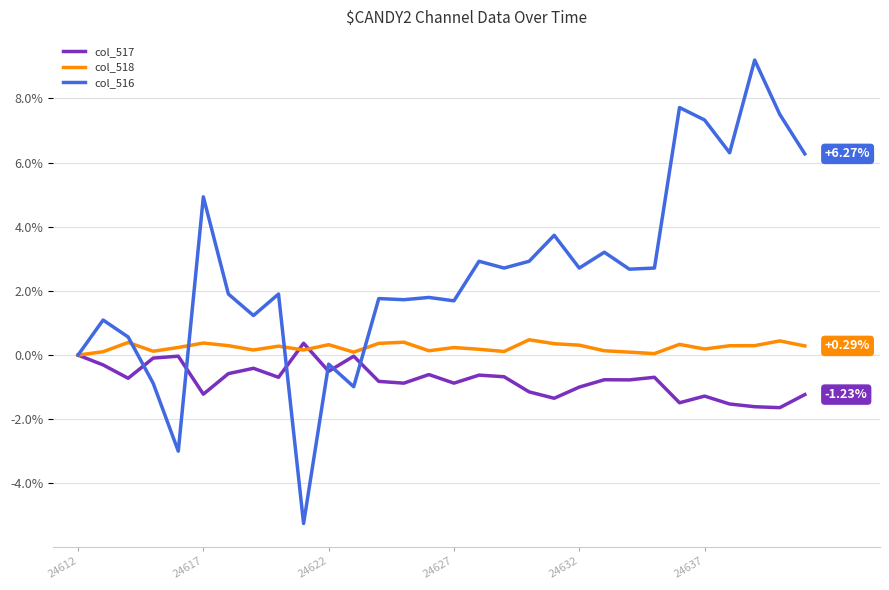

Which series has the widest spread of values?

col_516